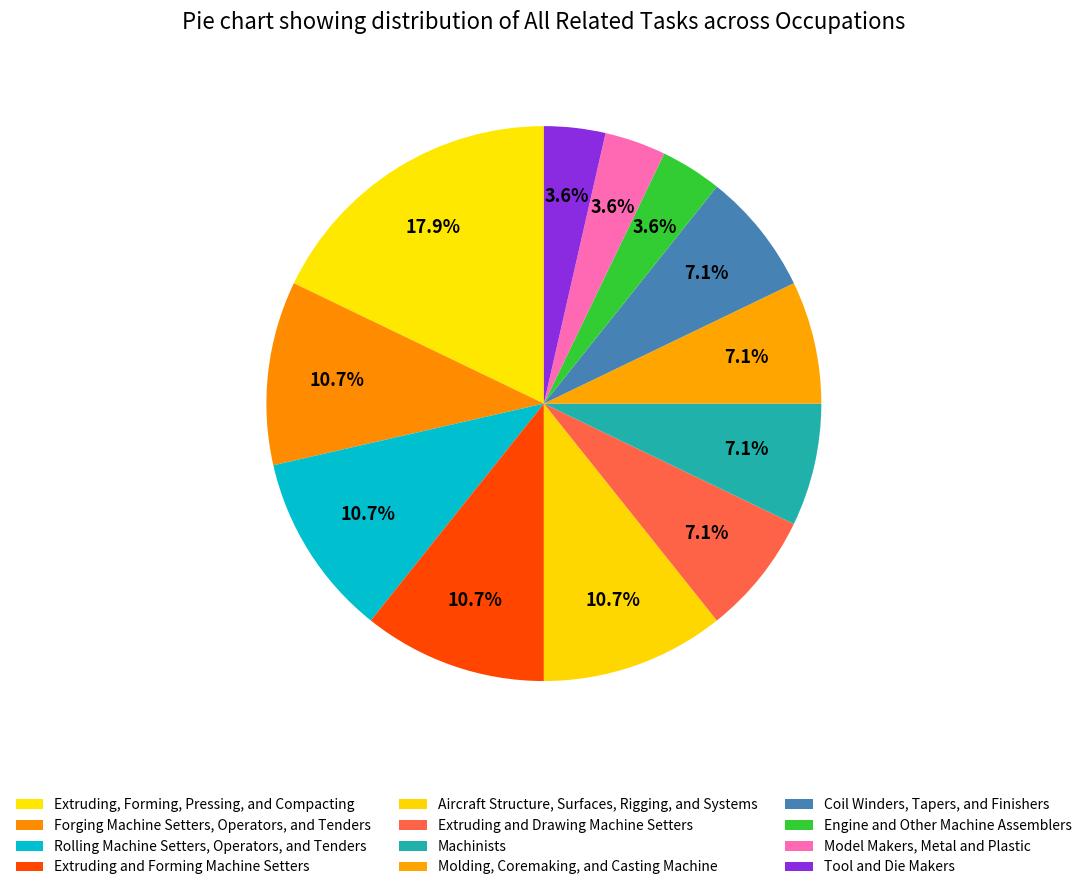

What percentage is the Machinists slice, to the nearest percent?

7%